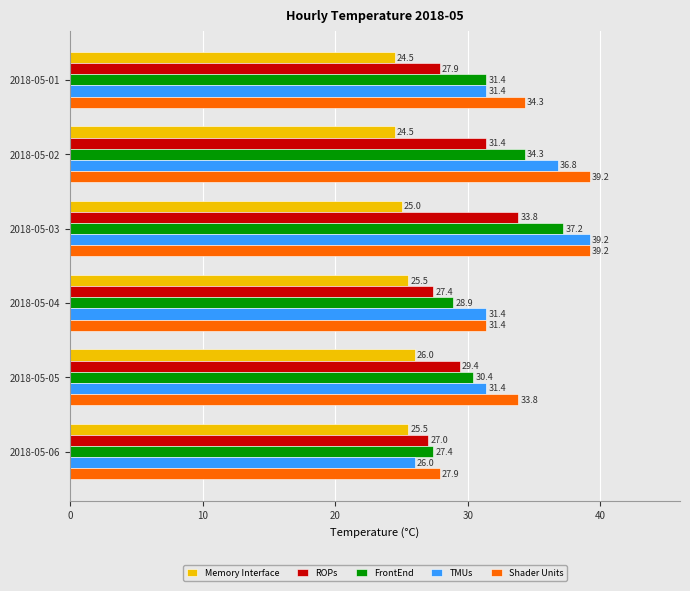

Where is ROPs nearest to the value 30?

2018-05-05